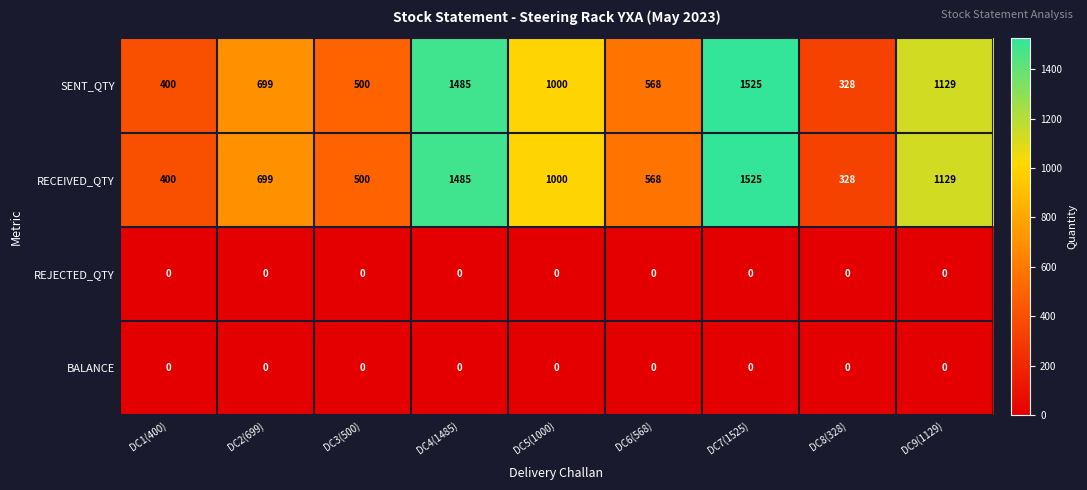

What is the average value of the SENT_QTY series?

848